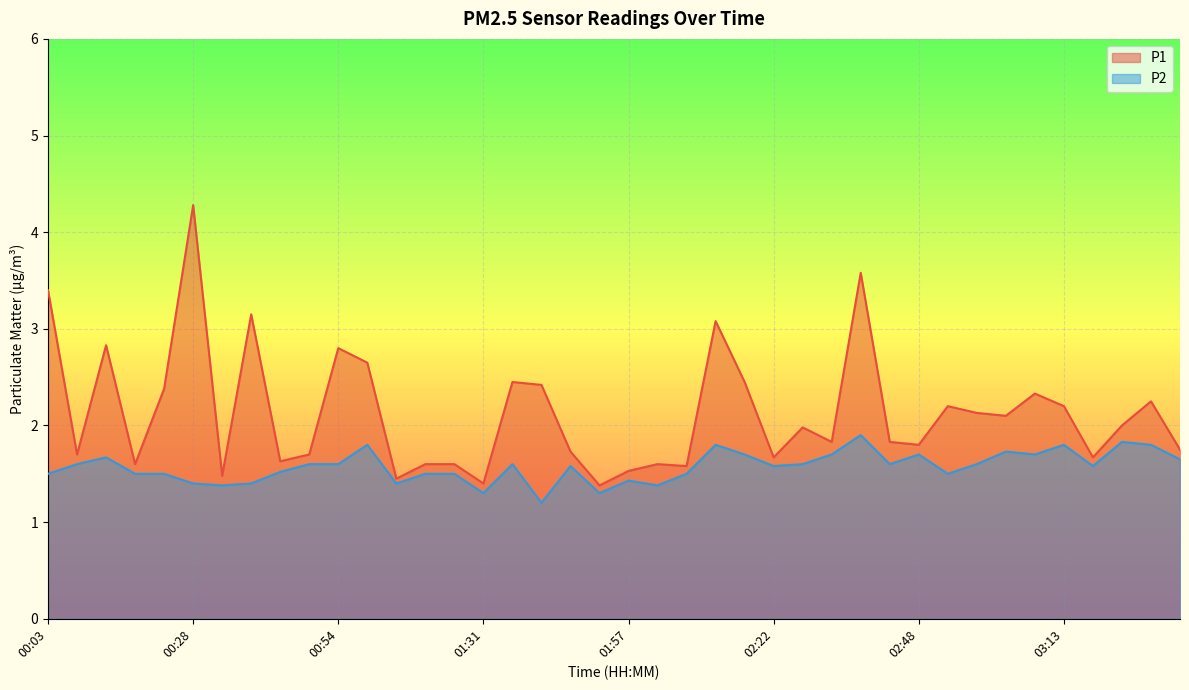

What is the minimum value for P1?

1.4